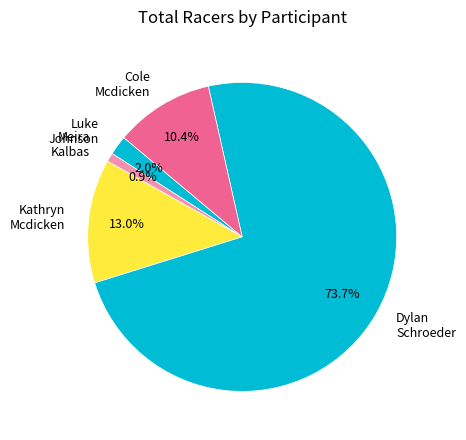

What is the largest slice in the pie chart?

Dylan Schroeder